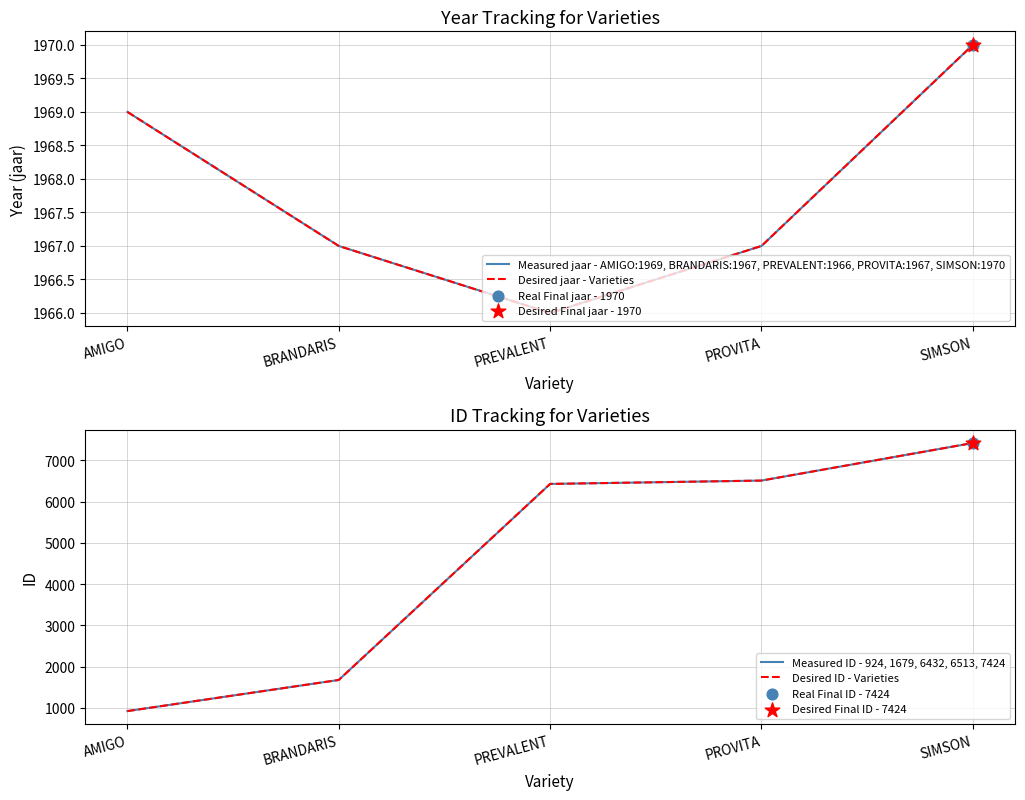

Which series contains the lowest Y value?

Measured ID - 924, 1679, 6432, 6513, 7424